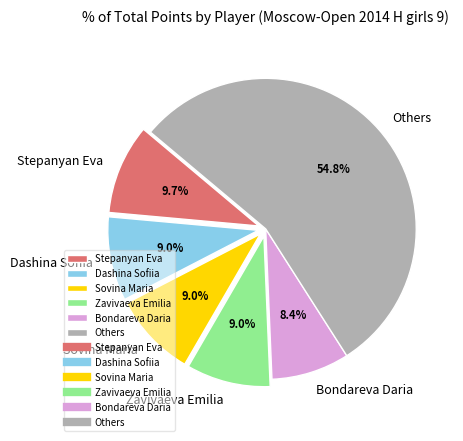

What portion of the pie excludes Dashina Sofiia?

91.0%